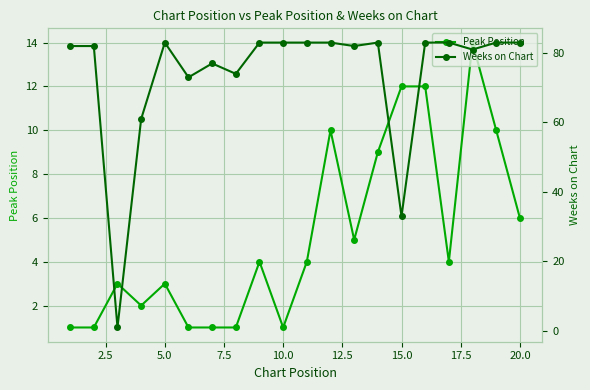

At which label is Peak Position closest to 7?

20.0